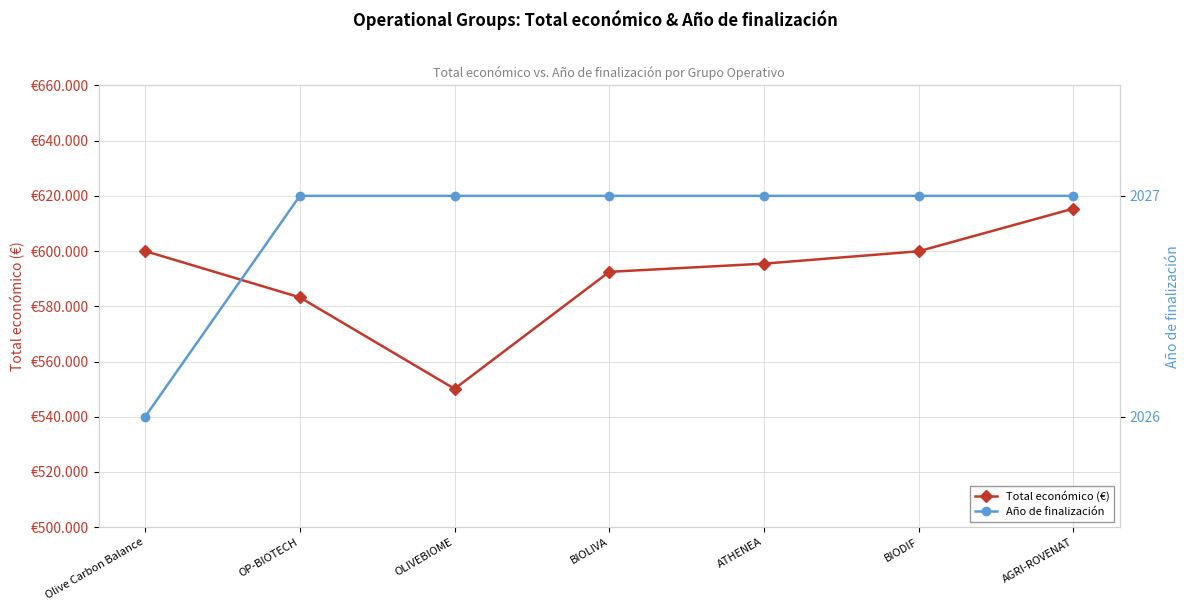

Is the value of Año de finalización at OLIVEBIOME greater than the value of Total económico (€) at BIOLIVA?

No